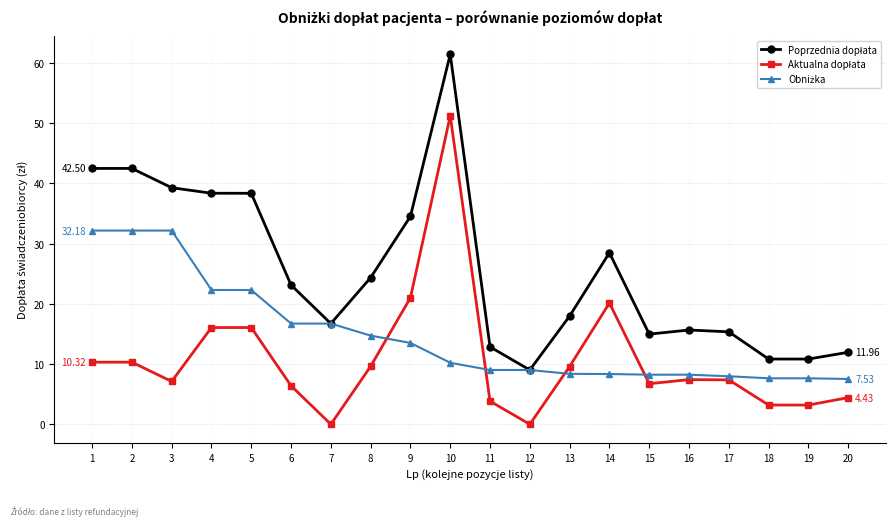

At which category is the sum across all series the highest?

10